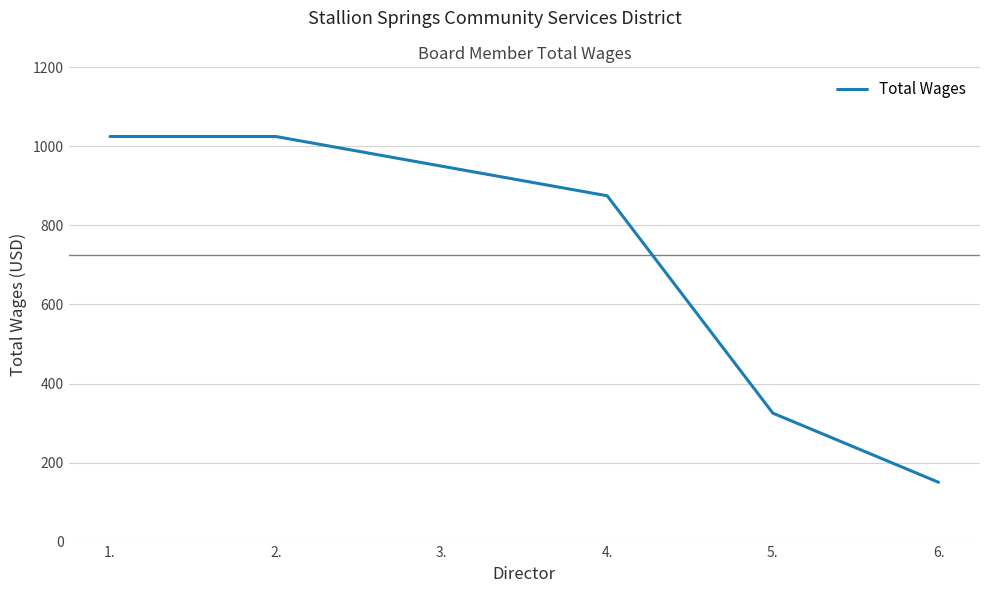

Between 1. and 3., which is larger?

1.